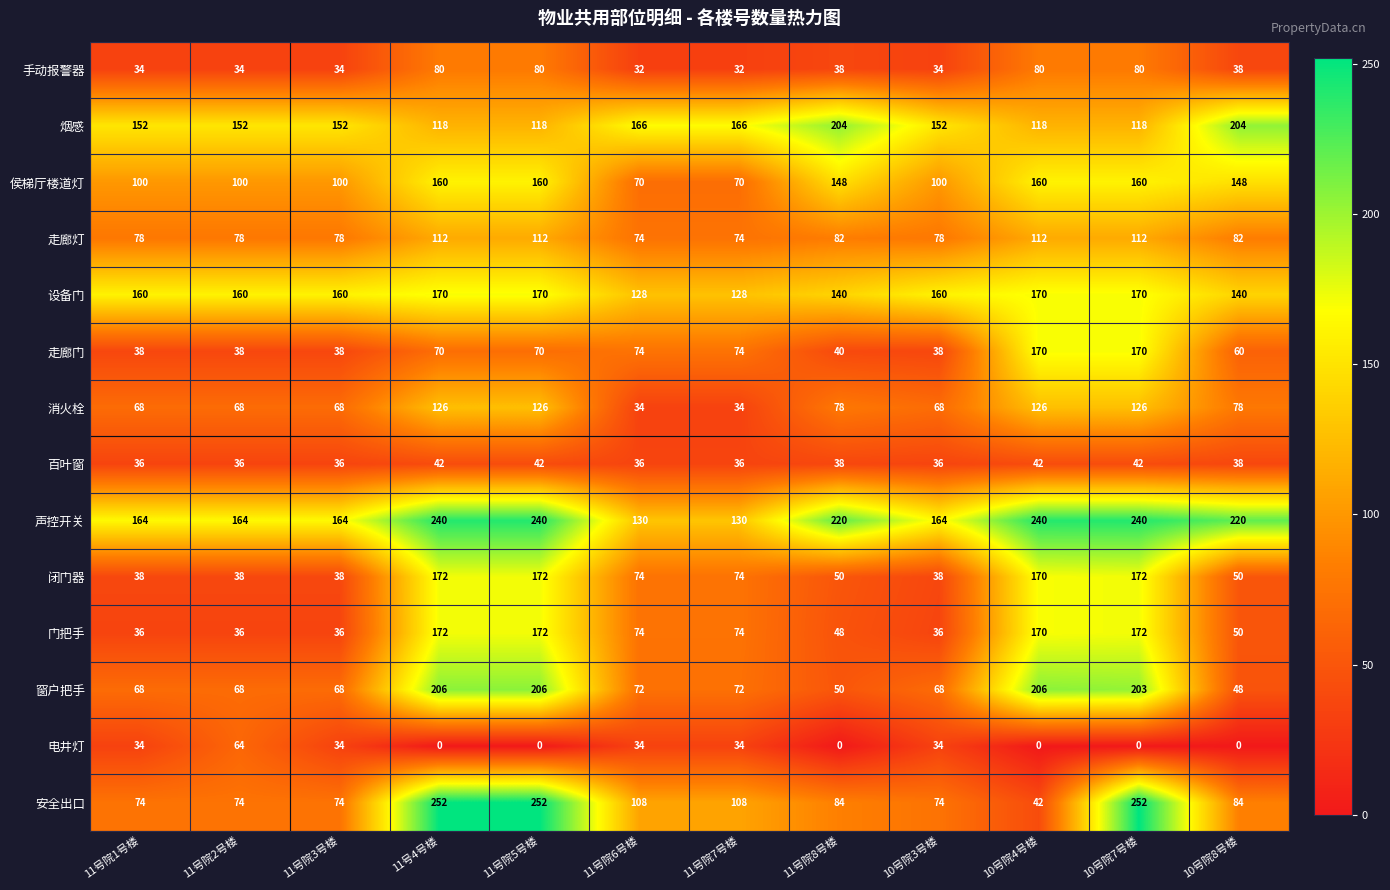

What is the approximate value of 烟感 at 11号院8号楼, to the nearest 10?

200